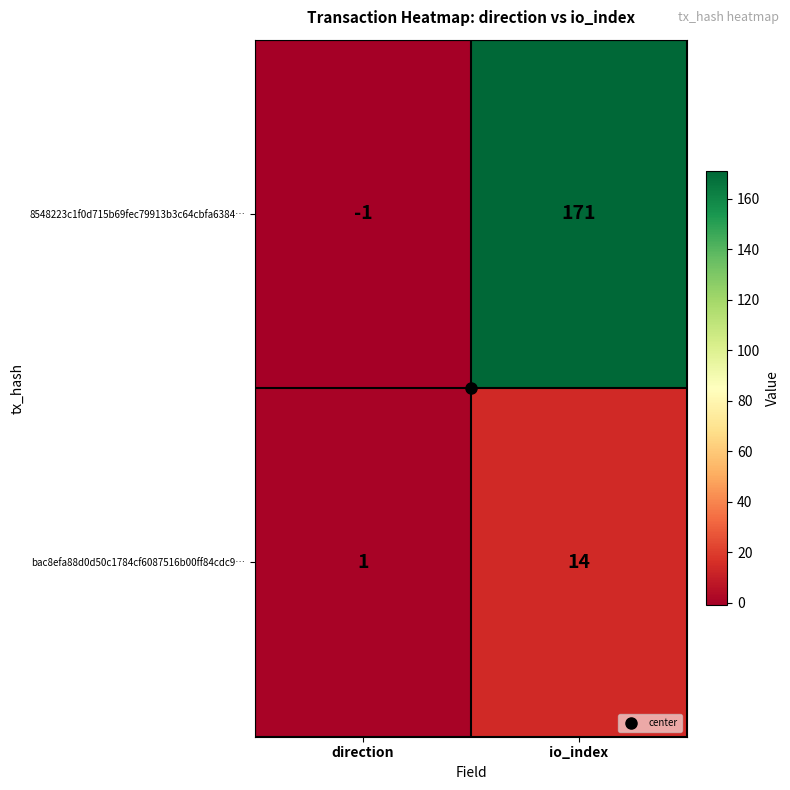

Which series has the widest spread of values?

8548223c1f0d715b69fec79913b3c64cbfa6384…